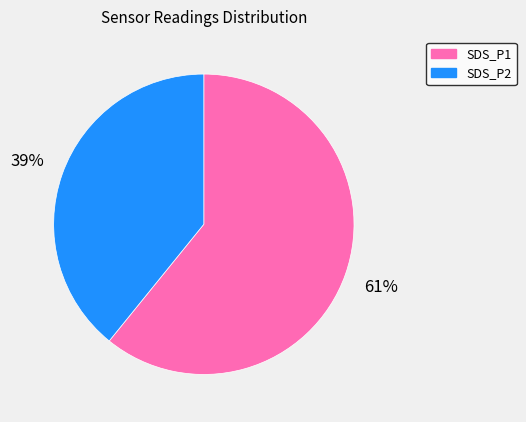

What is the smallest slice in the pie chart?

SDS_P2